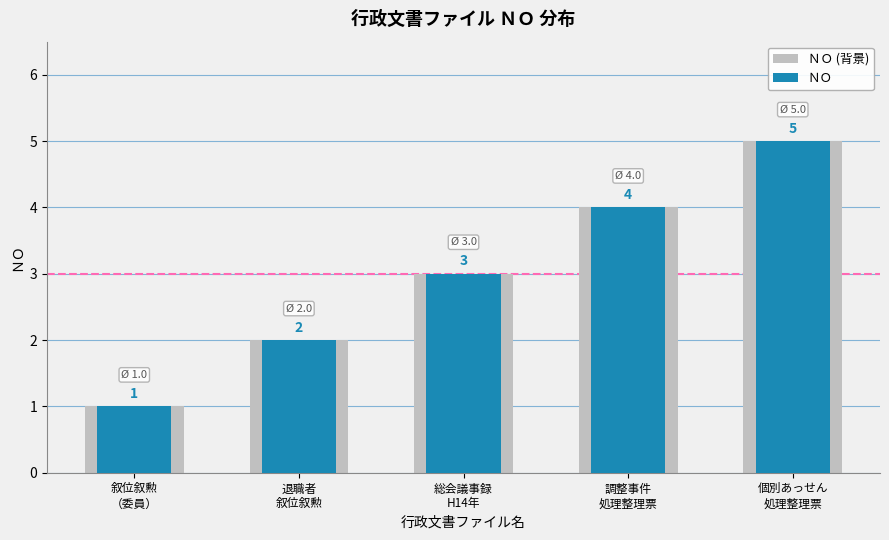

What is the value of the ＮＯ bar at the 2nd from the left?

2